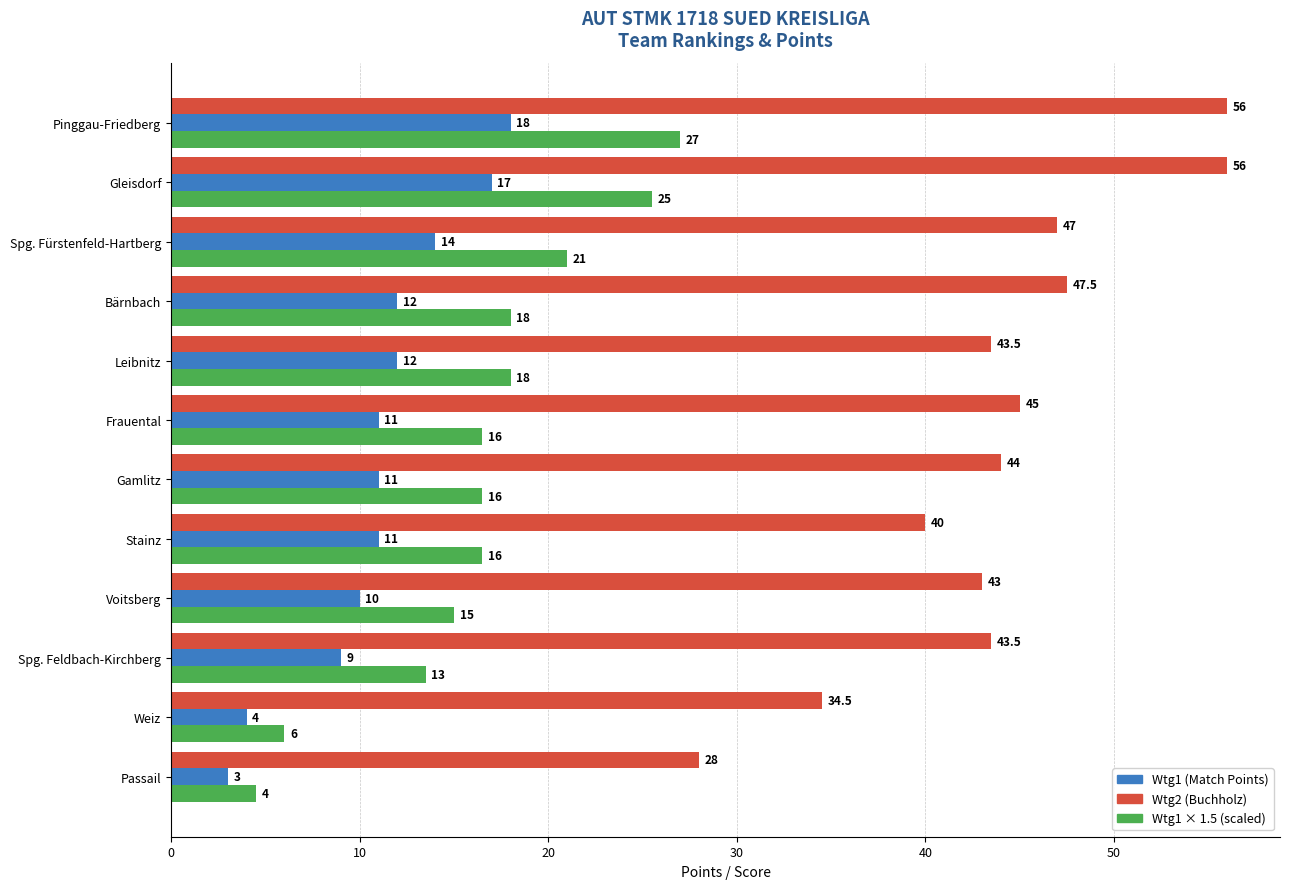

What is the difference between the second highest and second lowest values in the Wtg1 × 1.5 (scaled) series?

19.5